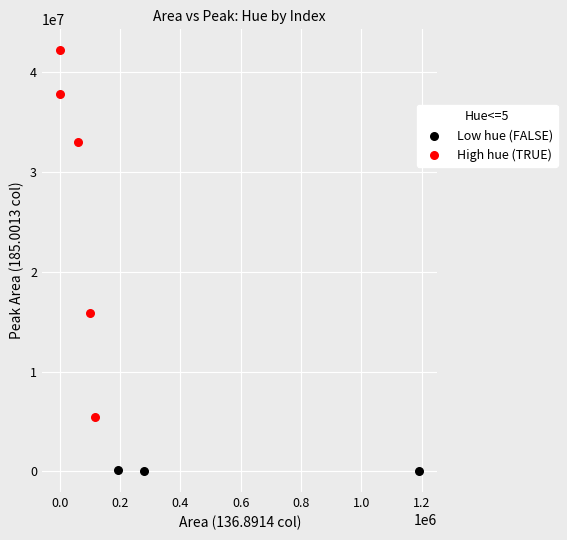

What are all the series names shown in the legend?

Low hue (FALSE), High hue (TRUE)